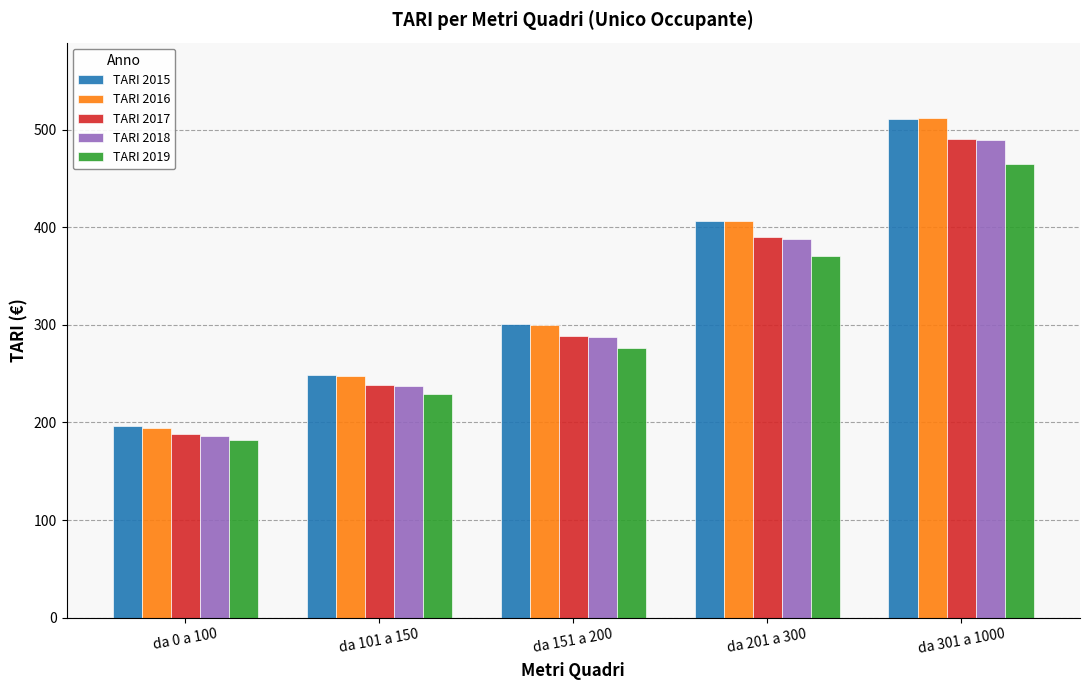

Which series changed the most between da 151 a 200 and da 301 a 1000?

TARI 2016